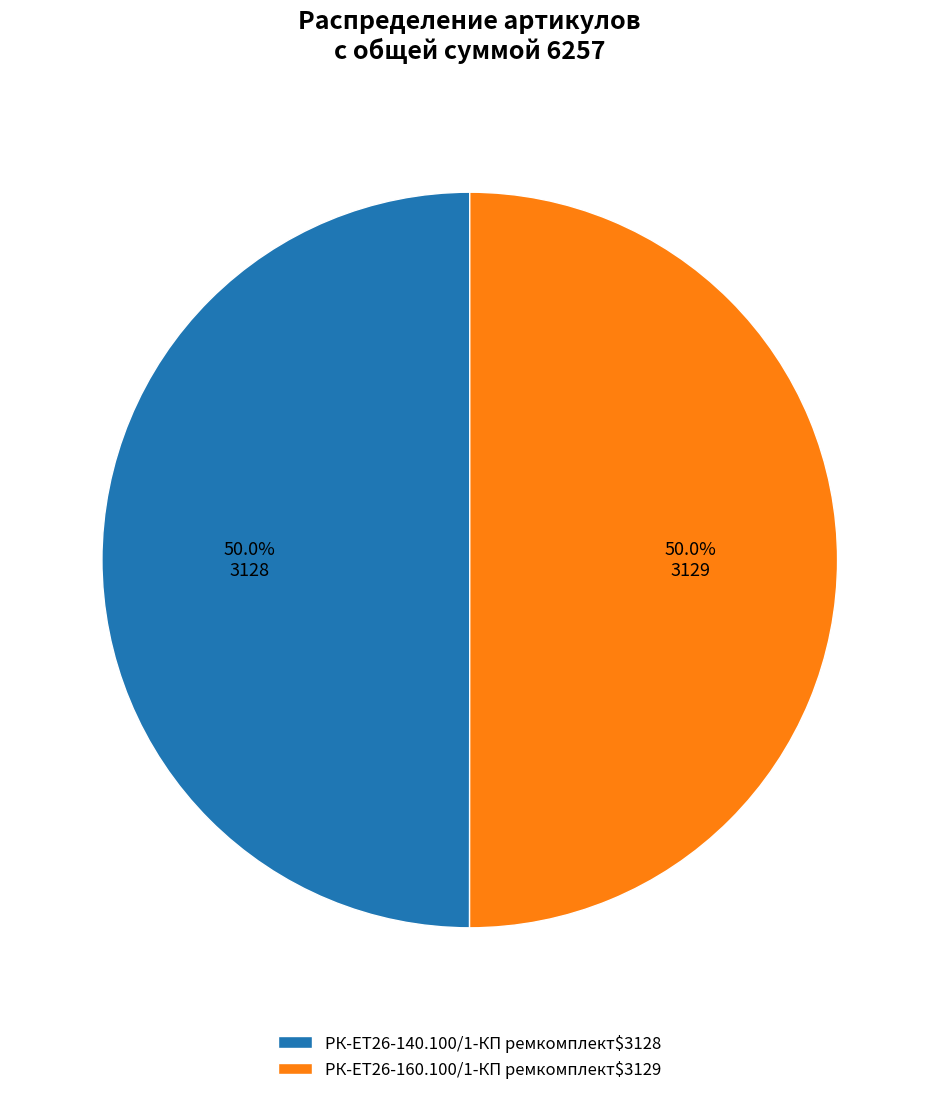

What portion of the pie excludes РК-ЕТ26-140.100/1-КП ремкомплект$3128?

50.0%